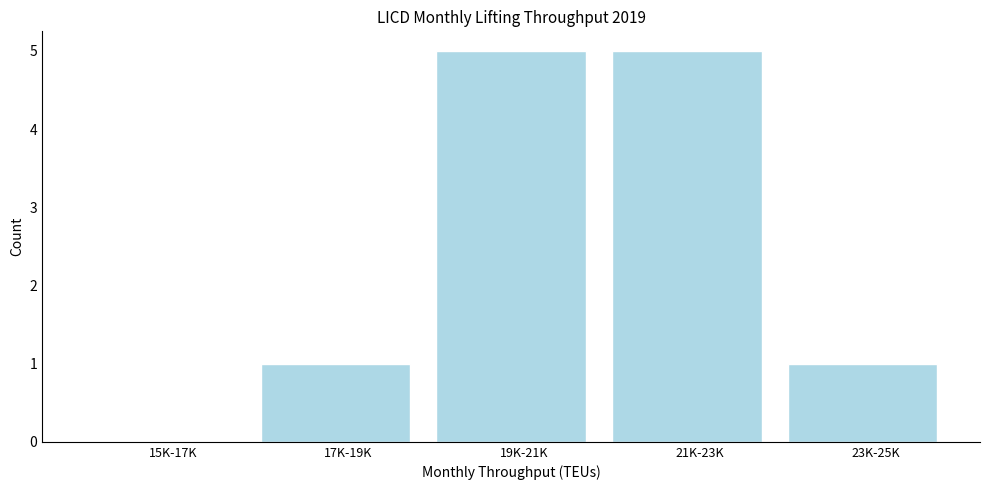

Reading left to right, list all the values displayed in this chart.

15K-17K=0	17K-19K=1	19K-21K=5	21K-23K=5	23K-25K=1